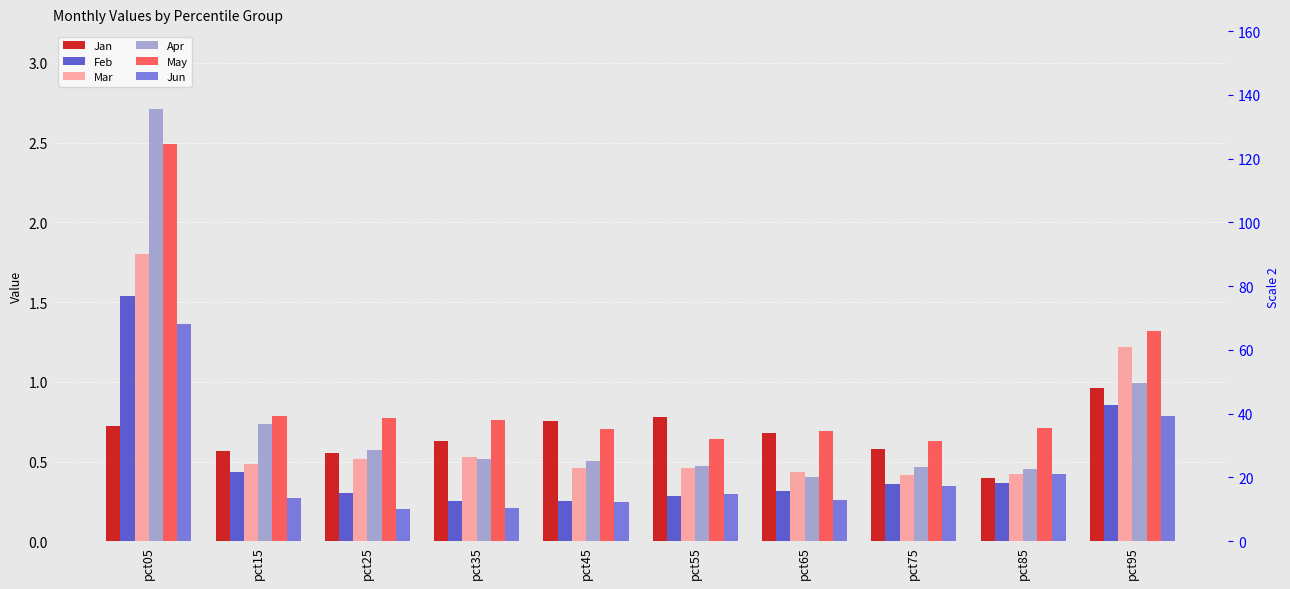

What is the sum of all May values?

9.5